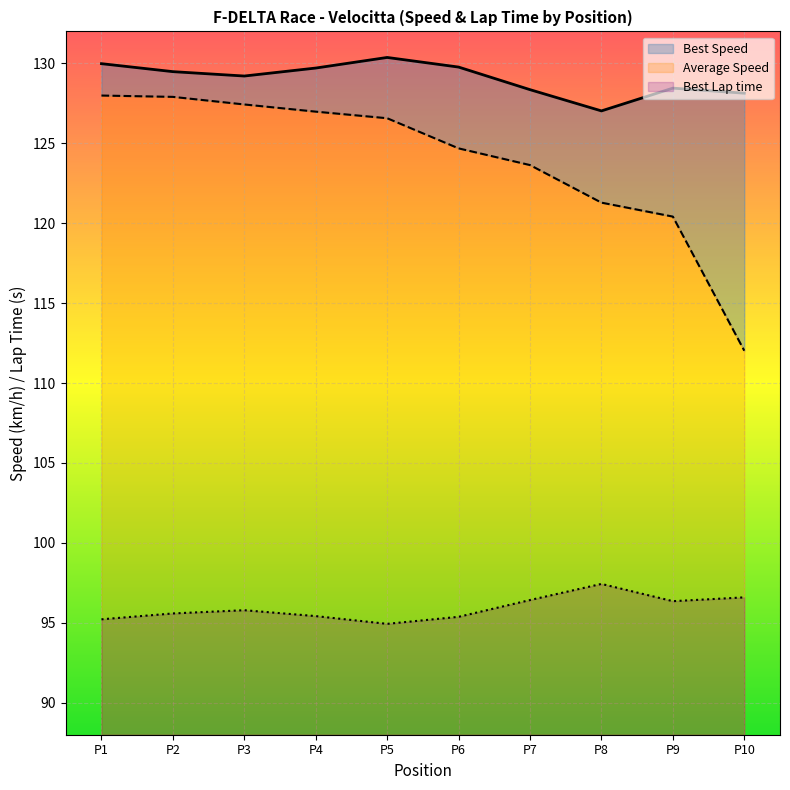

True or false: Best Speed and Average Speed cross at least once.

False